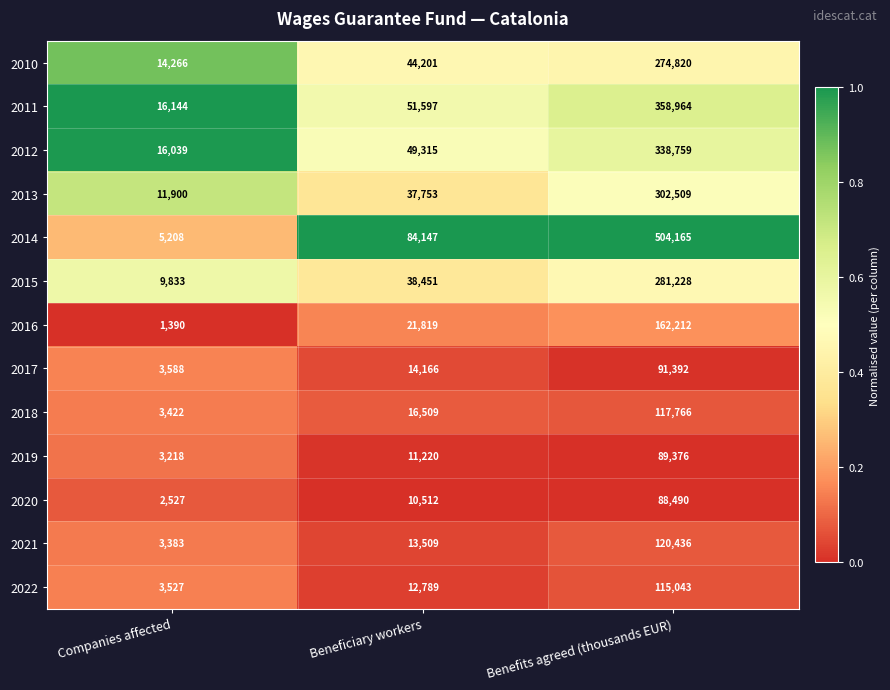

Which category has the lowest value across all series?

Companies affected